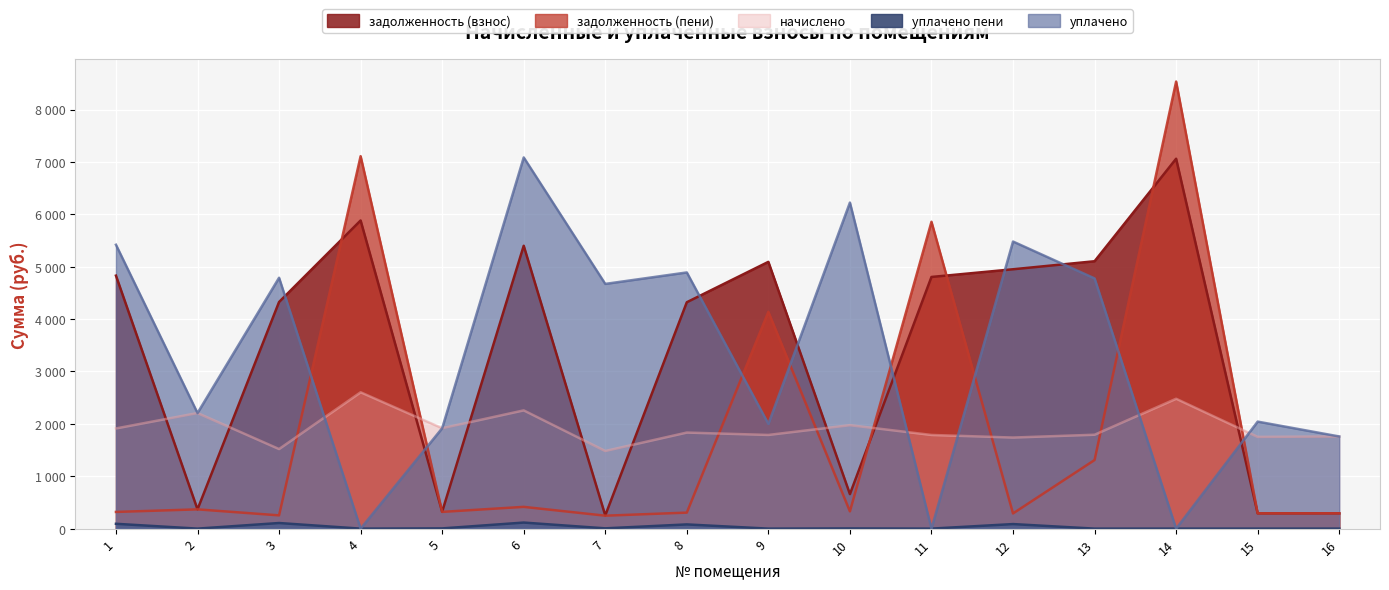

True or false: задолженность (пени) and уплачено пени cross at least once.

False